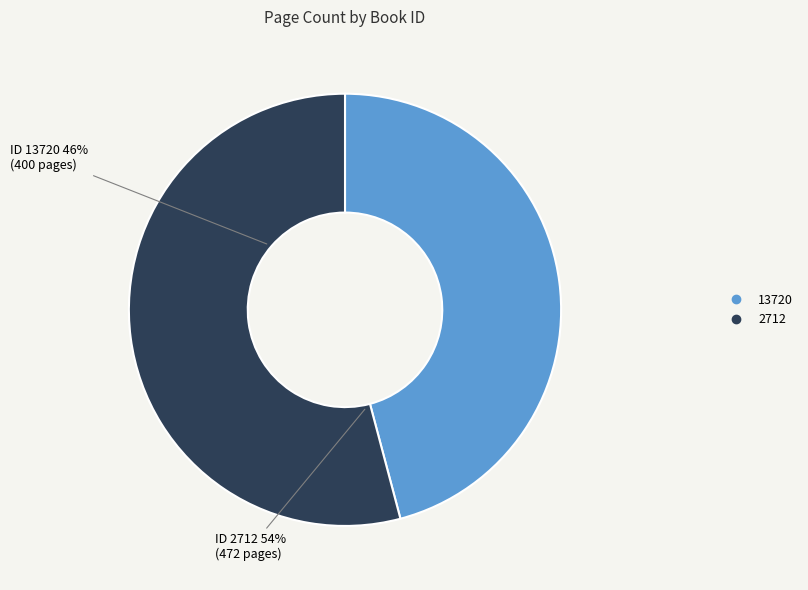

Is there any slice that represents more than half of the pie?

Yes